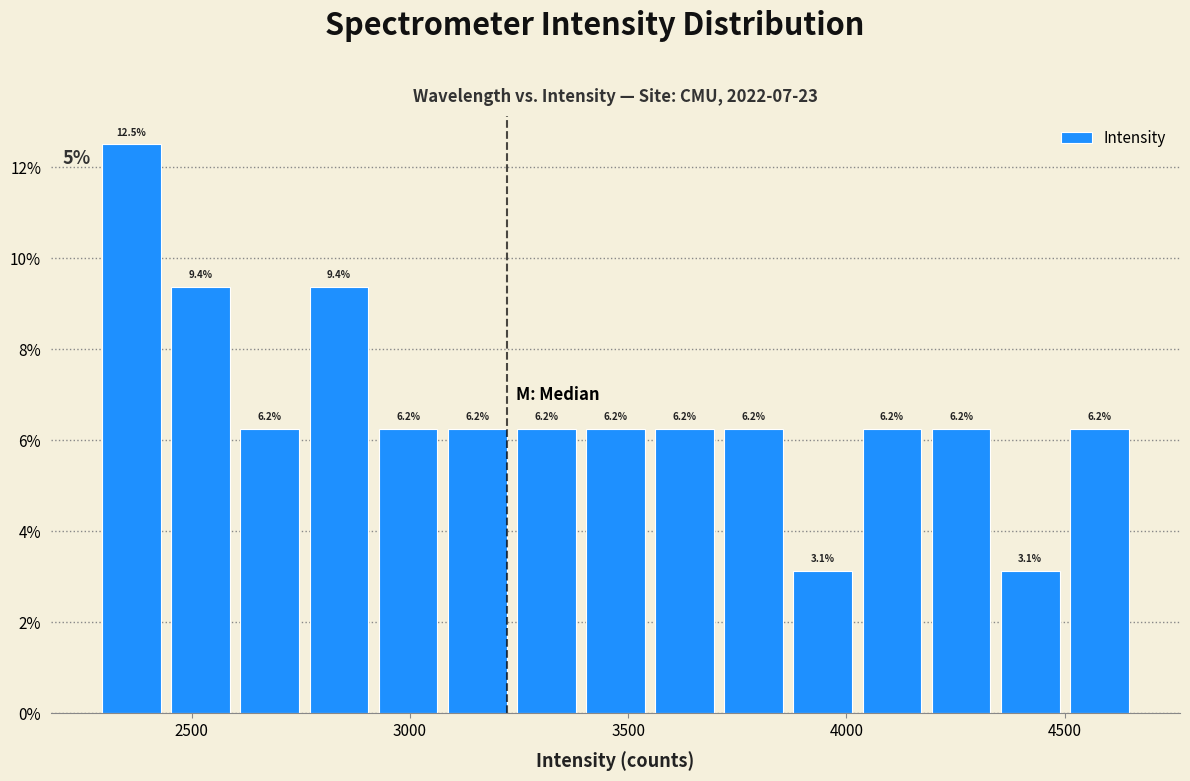

Read against the x-axis, roughly where is the centre of the tallest bar?

2350